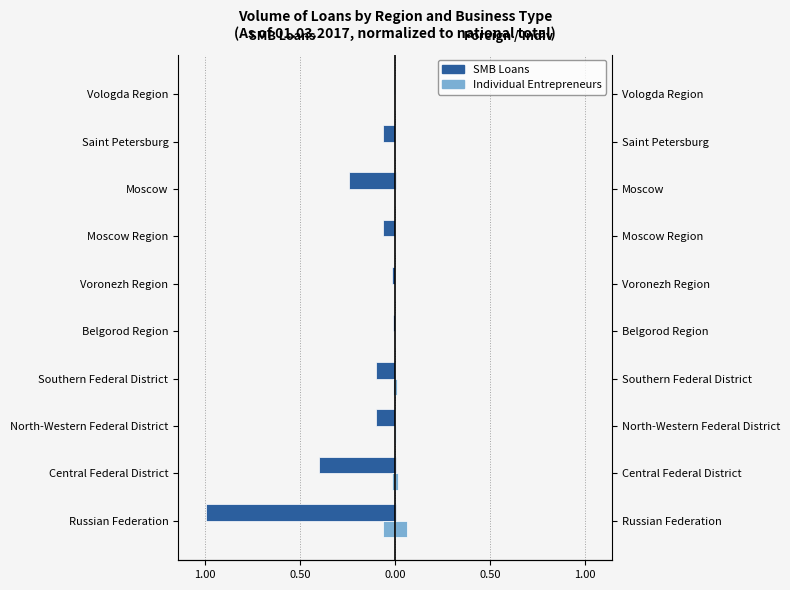

Which series has the largest range (max minus min)?

SMB (Rubles)